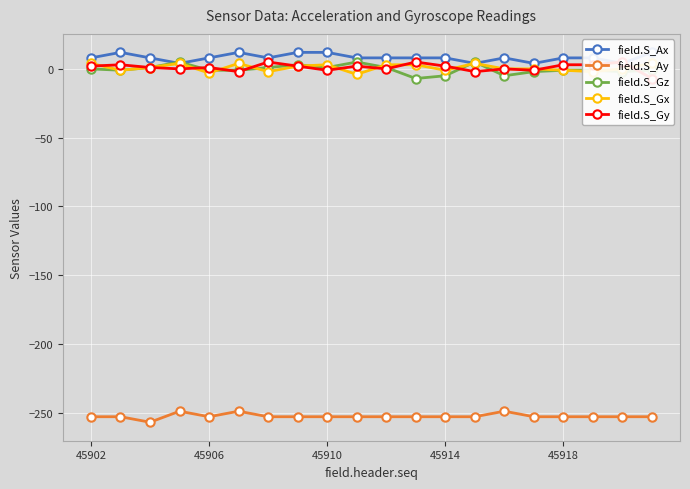

What is the difference between the second highest and second lowest values in the field.S_Ax series?

8